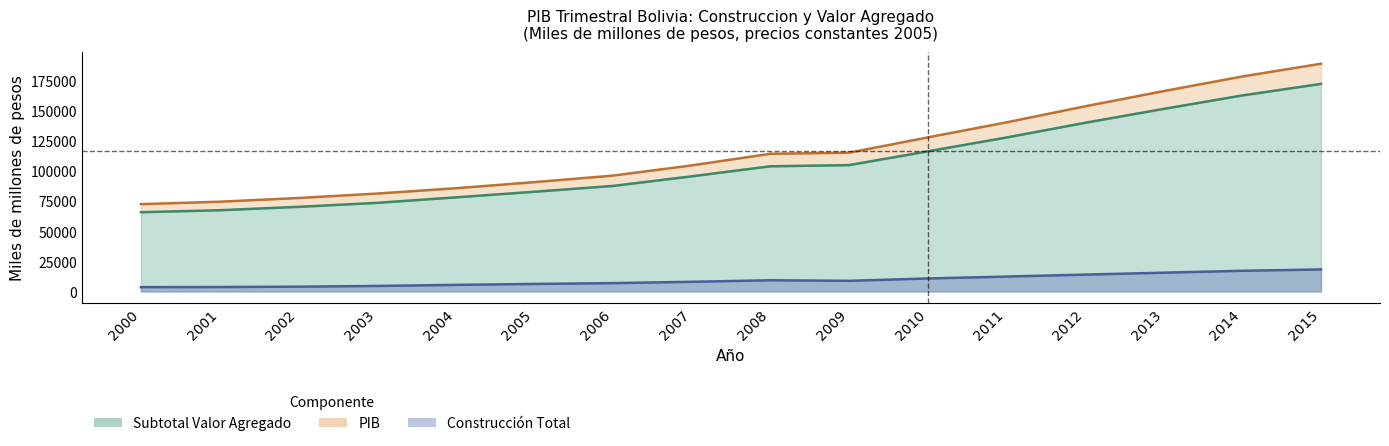

True or false: PIB and Subtotal_VA intersect in this chart.

False